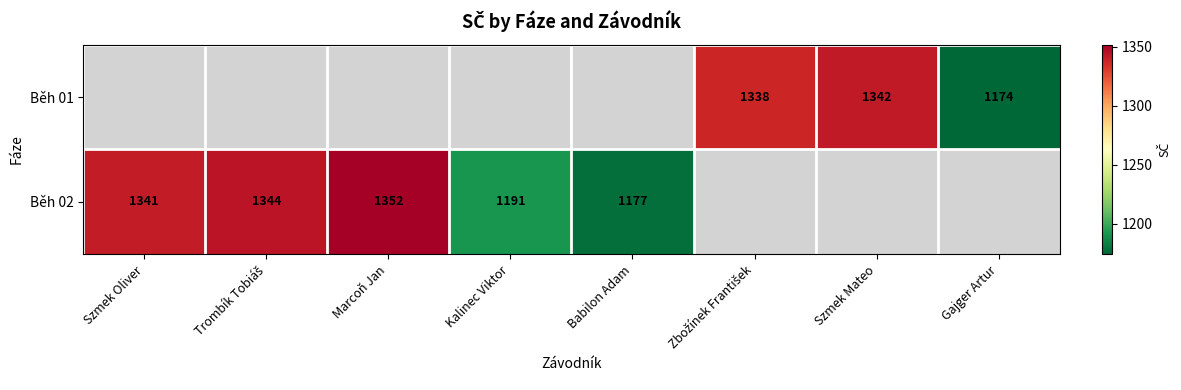

What is the greatest value displayed?

1352.0